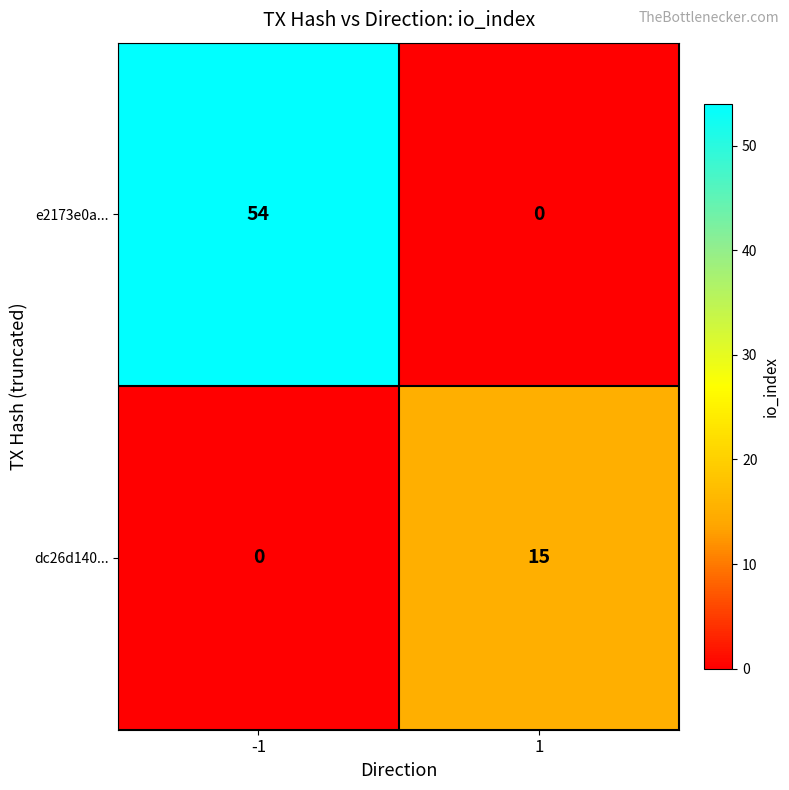

What is the sum of all dc26d140... values?

15